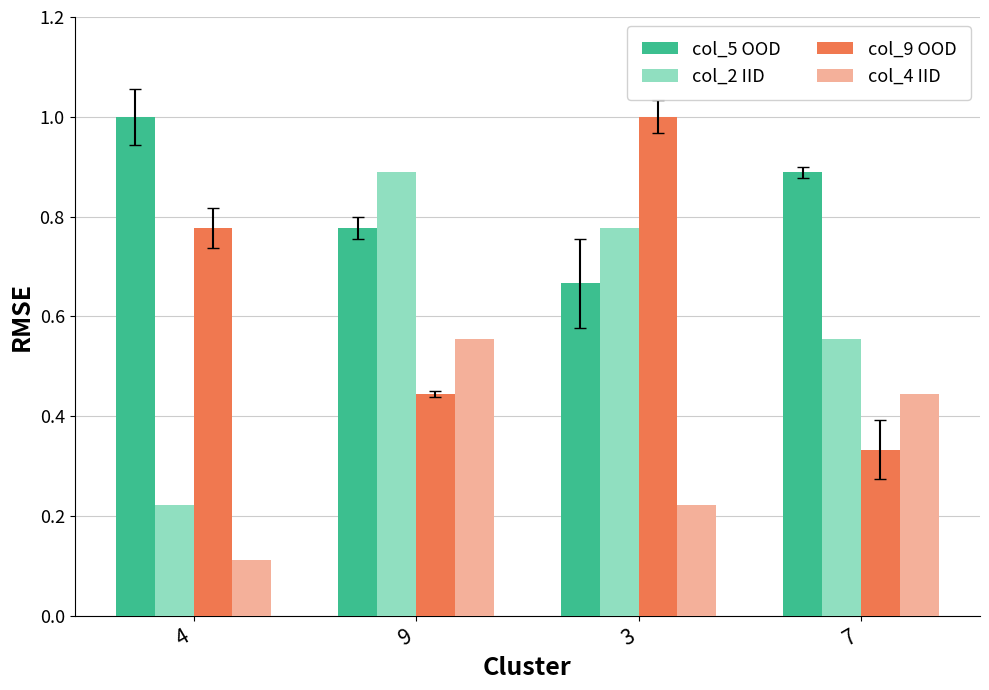

Which category has the highest value in the col_9 OOD series?

3